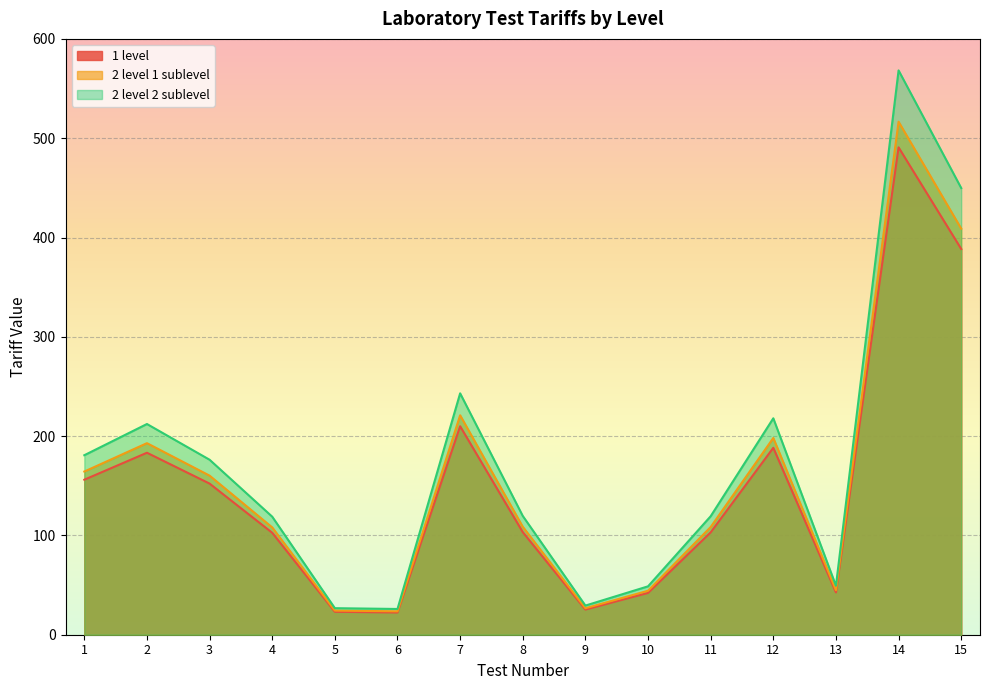

Which label corresponds to the smallest value in the chart?

6